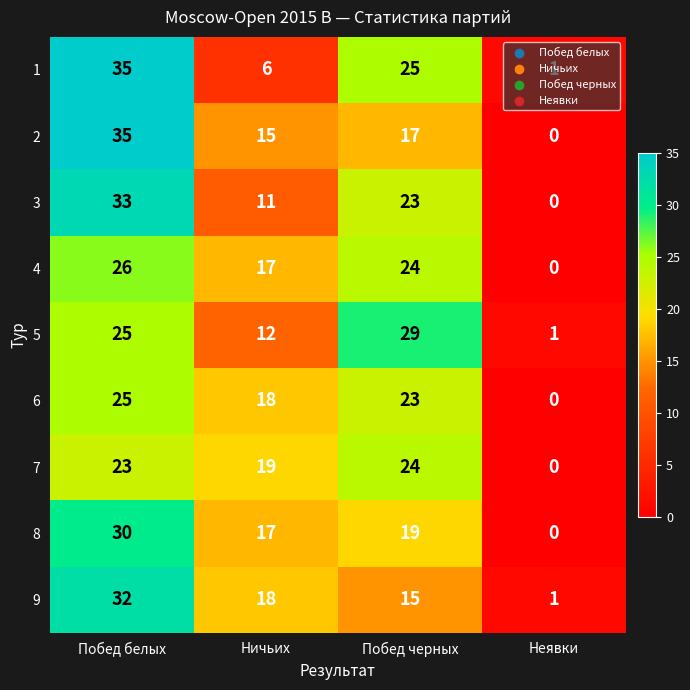

Is the value of 5 at Ничьих greater than the value of 2 at Ничьих?

No